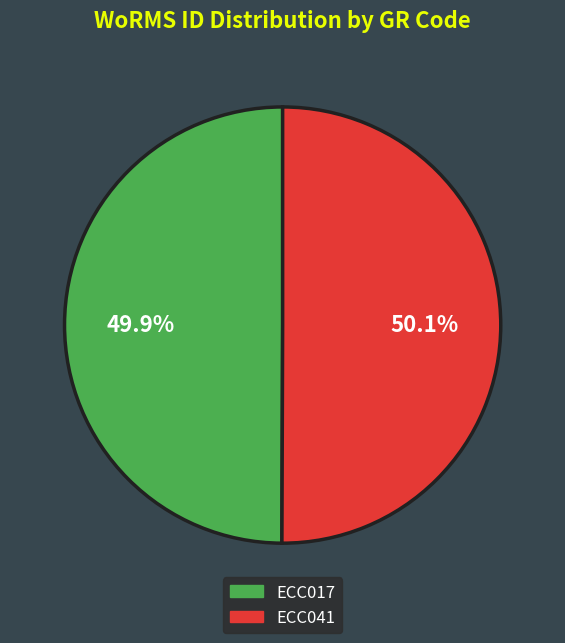

To the nearest percent, what is the combined percentage of ECC017 and ECC041?

100%